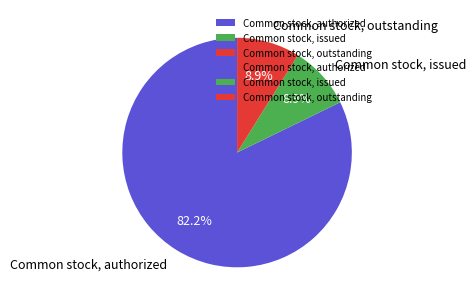

To the nearest percent, what is the difference between the largest and smallest slice percentages?

73%